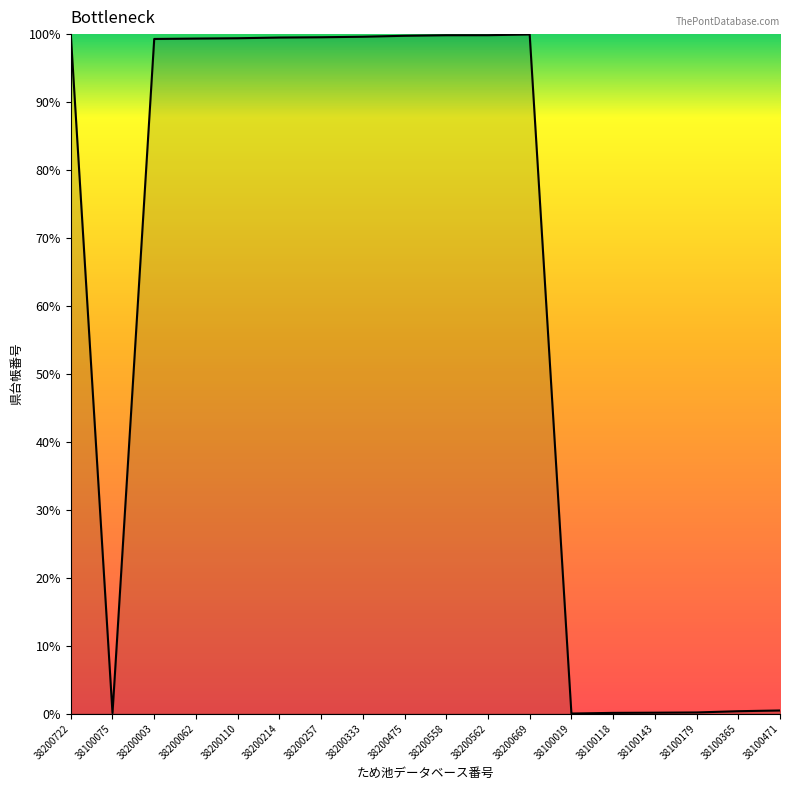

The chart shows a value of 0.3 at 38100365. True or false?

True